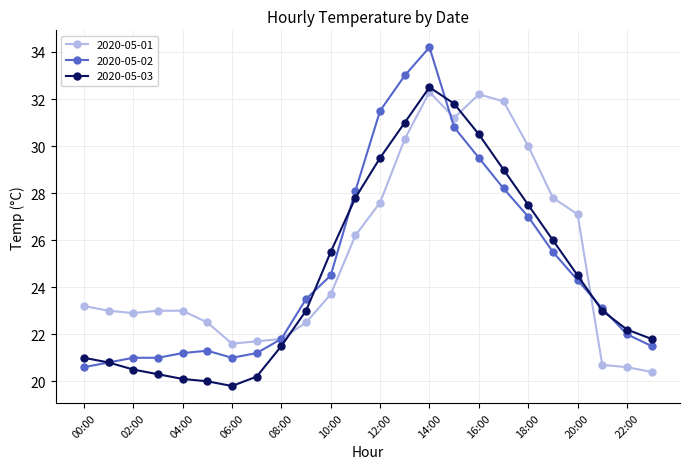

What is the difference between the maximum and minimum values in the 2020-05-02 series?

13.6